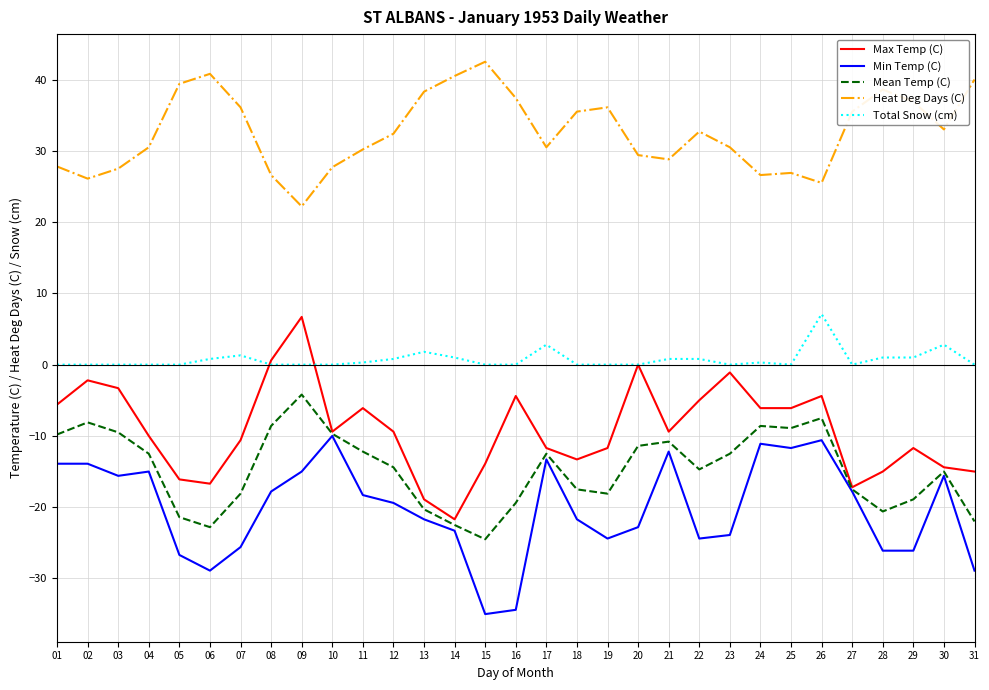

How many lines are shown in the chart?

5